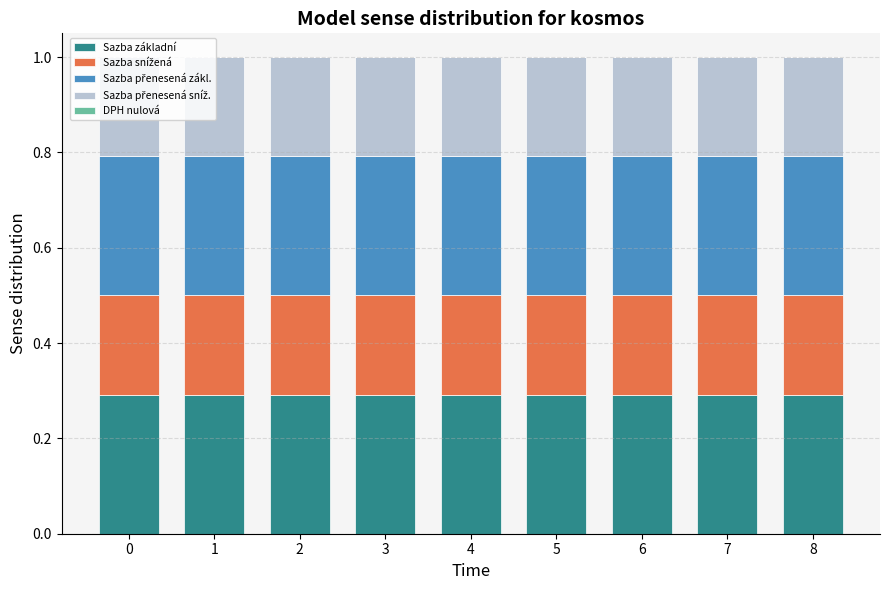

Is it true that Sazba základní equals 0.3 at 0?

True